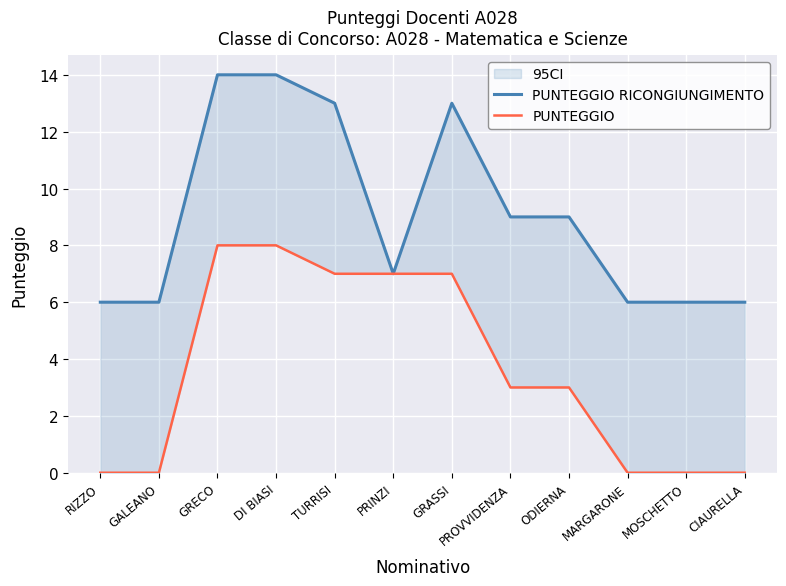

True or false: PUNTEGGIO RICONGIUNGIMENTO has a value of 3 at PRINZI.

False